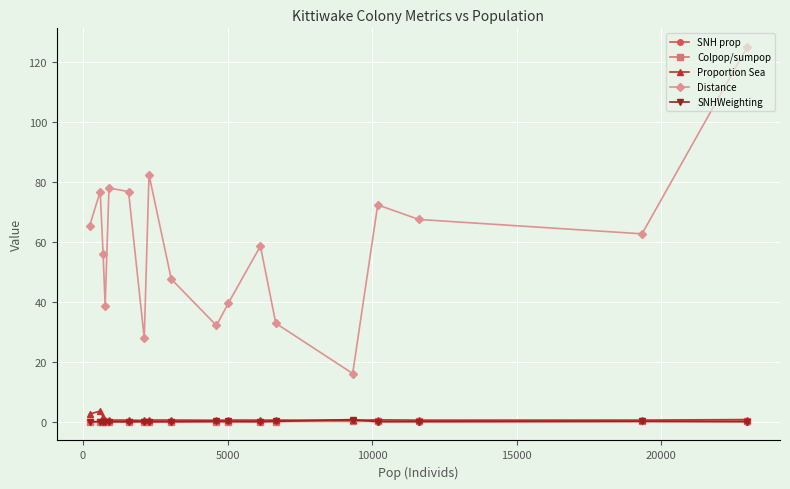

In Distance, how many points are higher than both neighbors (excluding endpoints)?

5